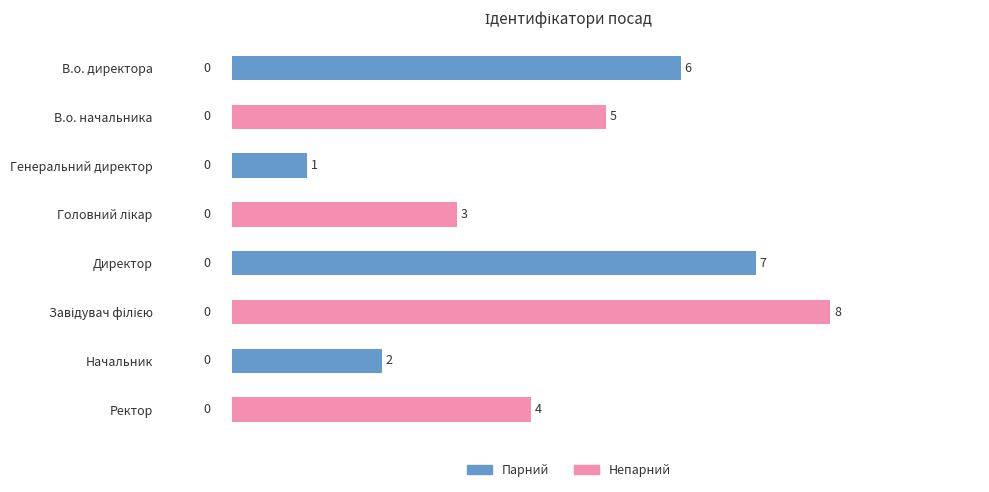

What is the change in value from В.о. начальника to Генеральний директор?

-4